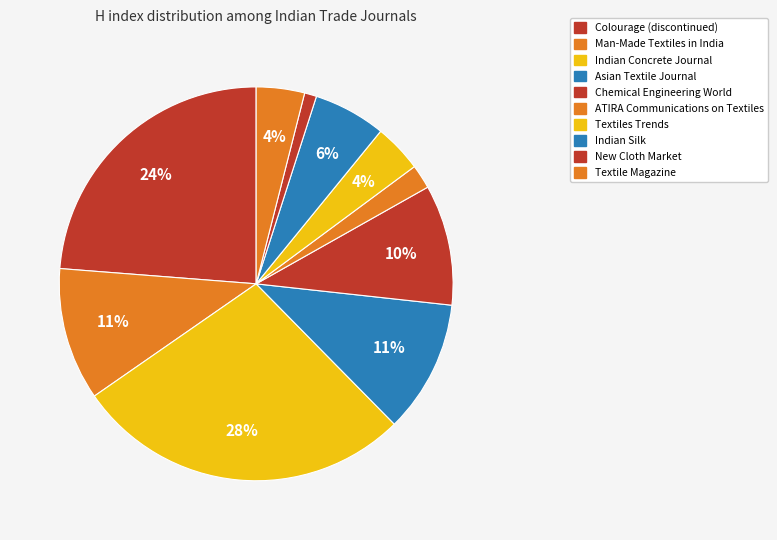

Count the number of slices in the pie.

10